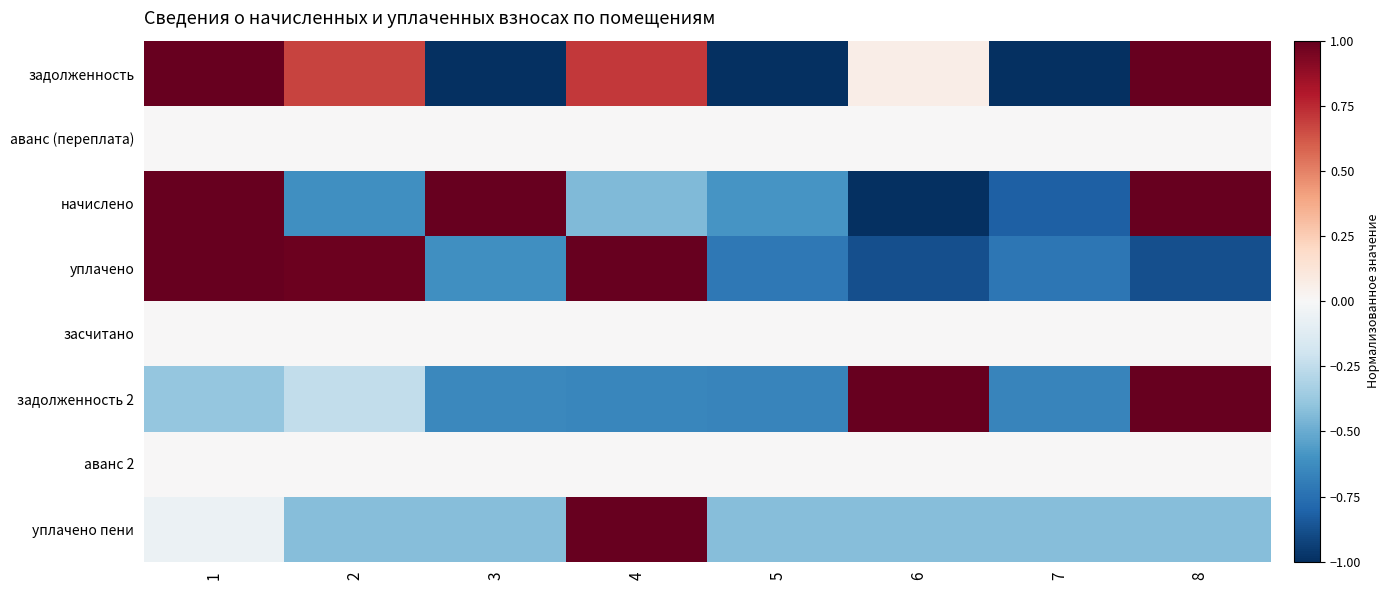

What is the spread (max minus min) of values at 5?

1.0